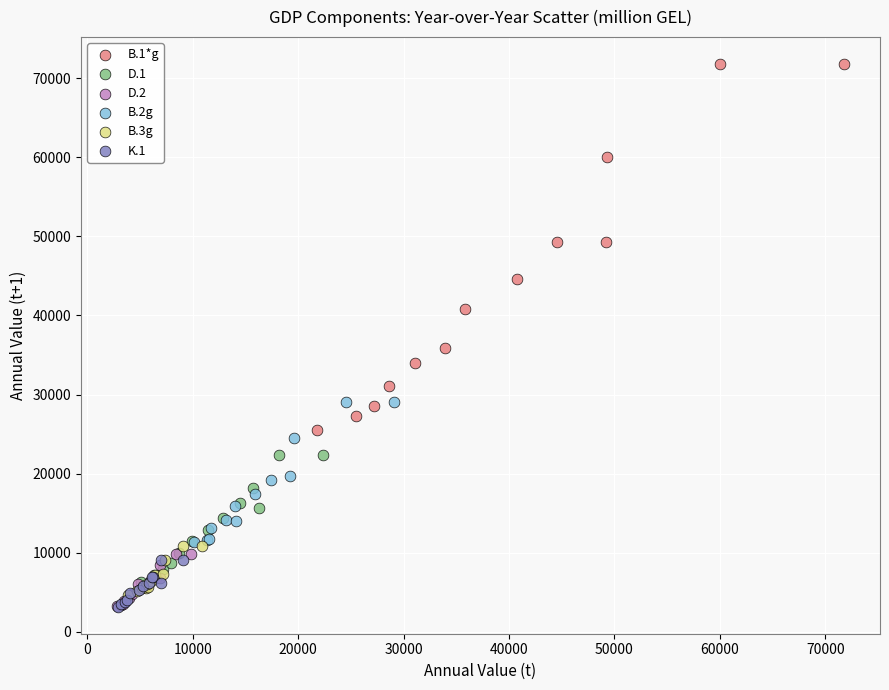

Which series reaches the maximum Y coordinate?

B.1*g